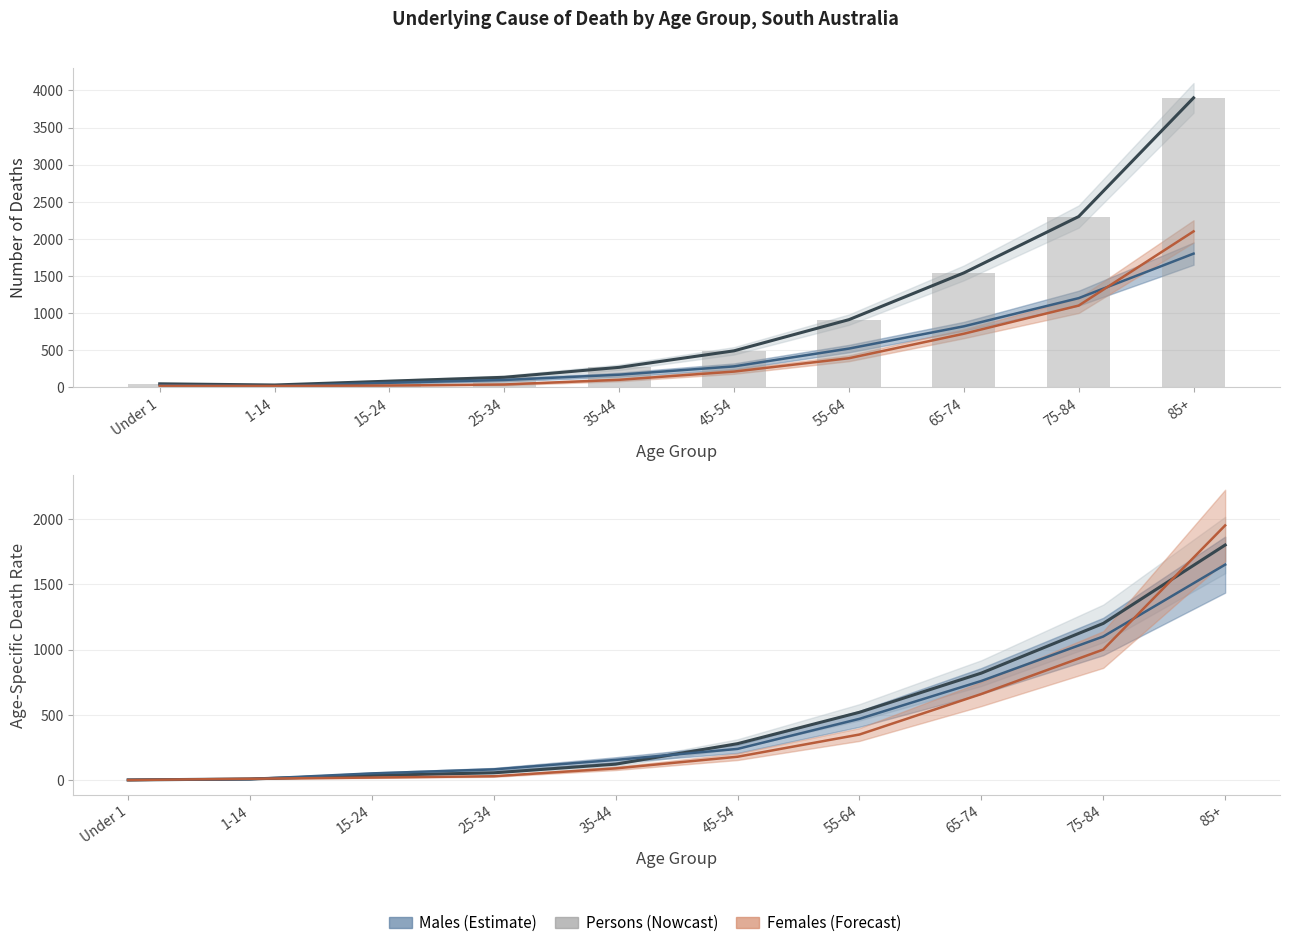

How many data points in Females are above 210?

4